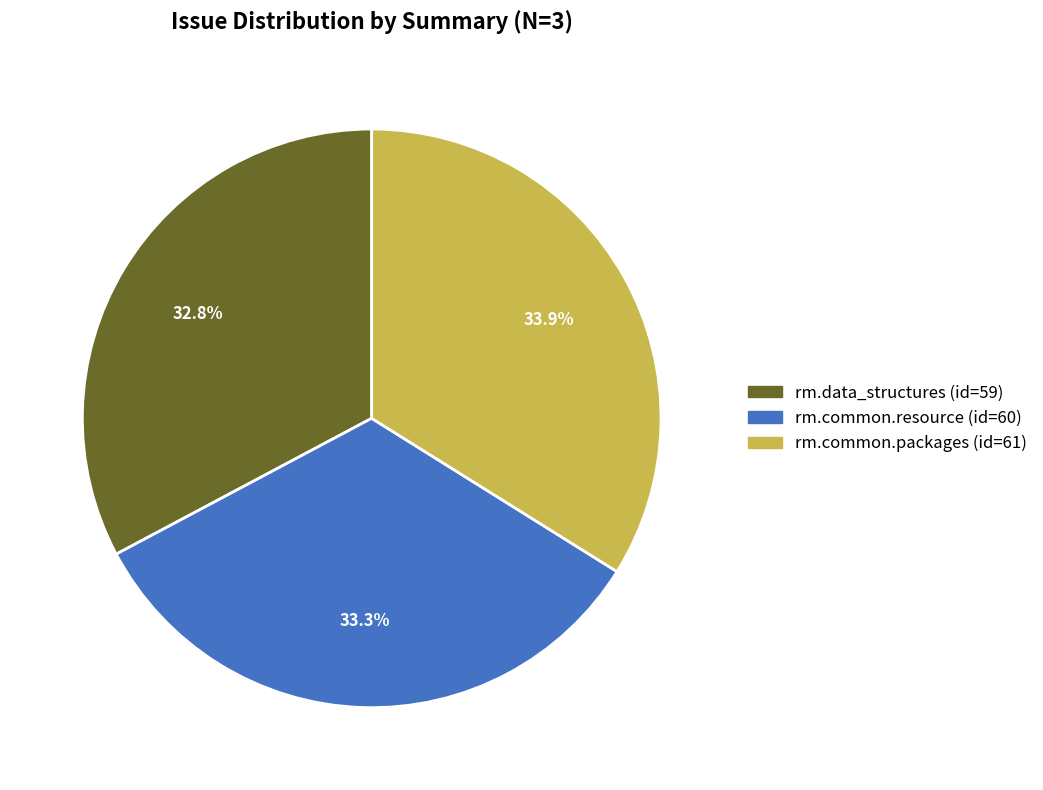

What is the smallest slice in the pie chart?

rm.data_structures